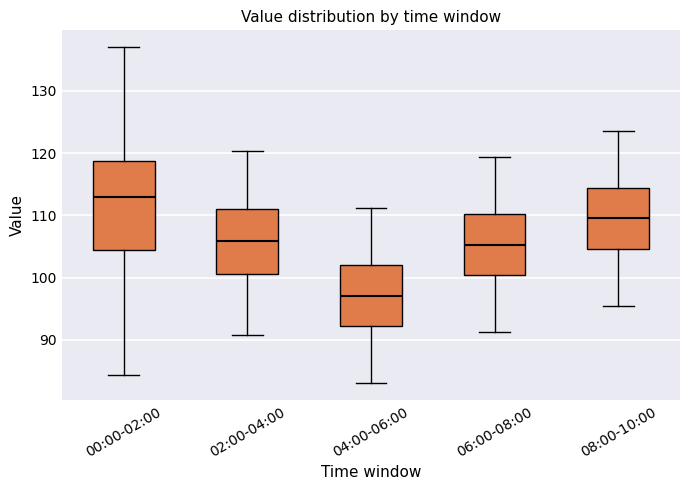

Reading left to right, transcribe this box plot: for each box, give where its median line is, the range the box spans, and where its two whiskers end, as read against the y-axis. The values are not printed on the chart, so give them approximately, as read against the axis.

00:00-02:00: median 113, box 104 to 119, whiskers 84 to 137
02:00-04:00: median 106, box 101 to 111, whiskers 91 to 120
04:00-06:00: median 97, box 92 to 102, whiskers 83 to 111
06:00-08:00: median 105, box 100 to 110, whiskers 91 to 119
08:00-10:00: median 110, box 105 to 114, whiskers 95 to 124